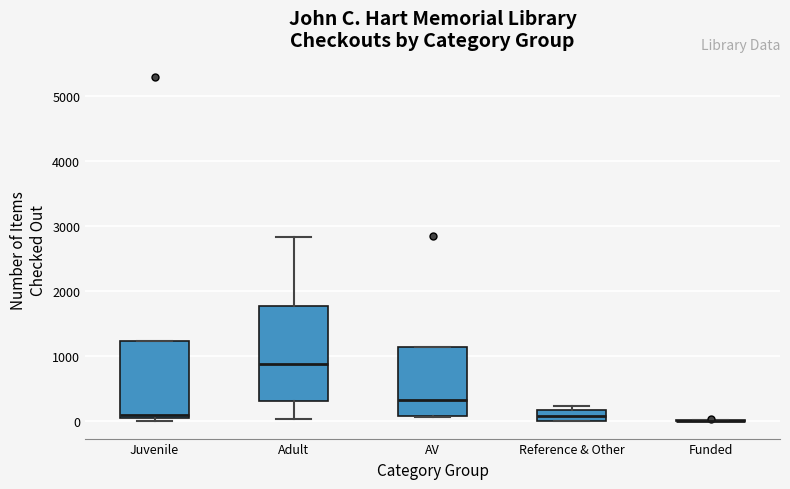

Which box is the tallest, from its lower edge to its upper edge?

Adult